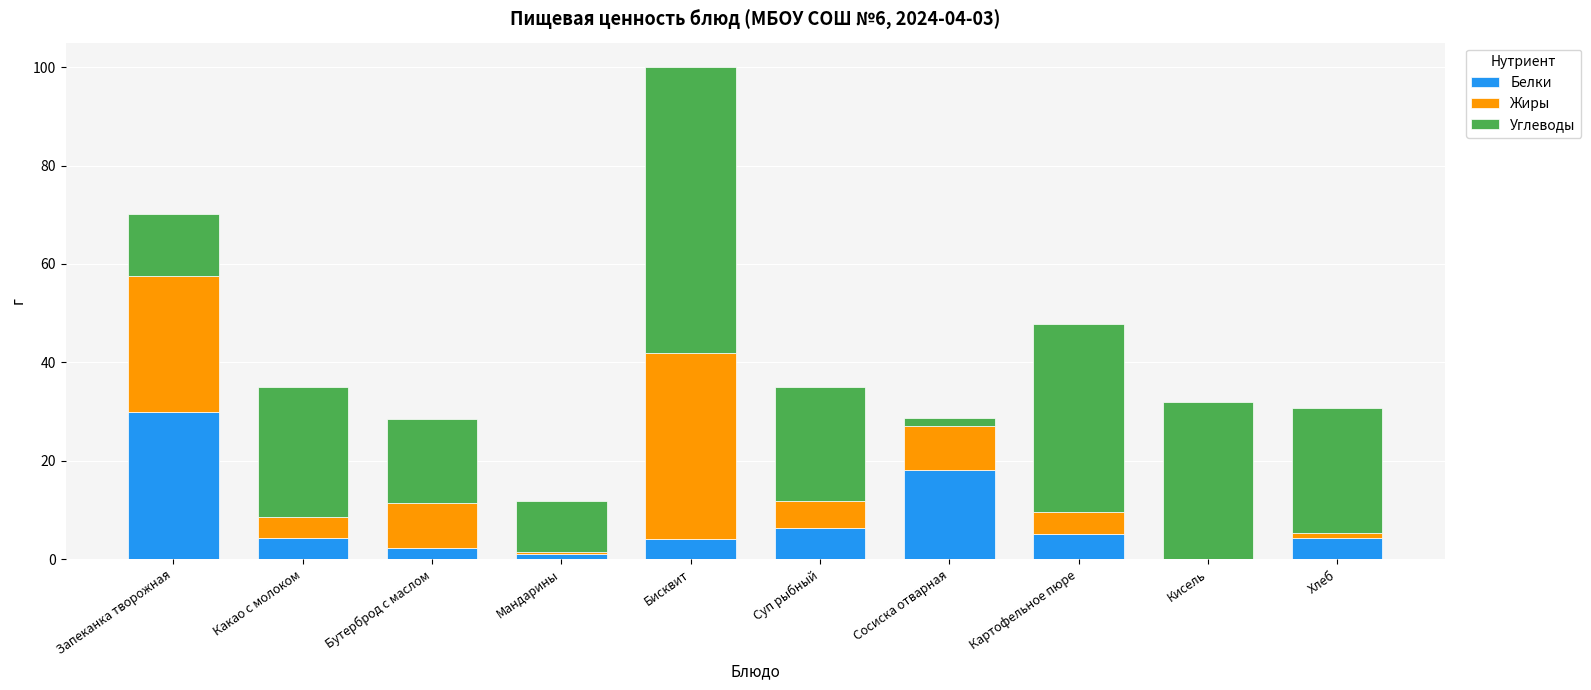

What are all the series names shown in the legend?

Белки, Жиры, Углеводы